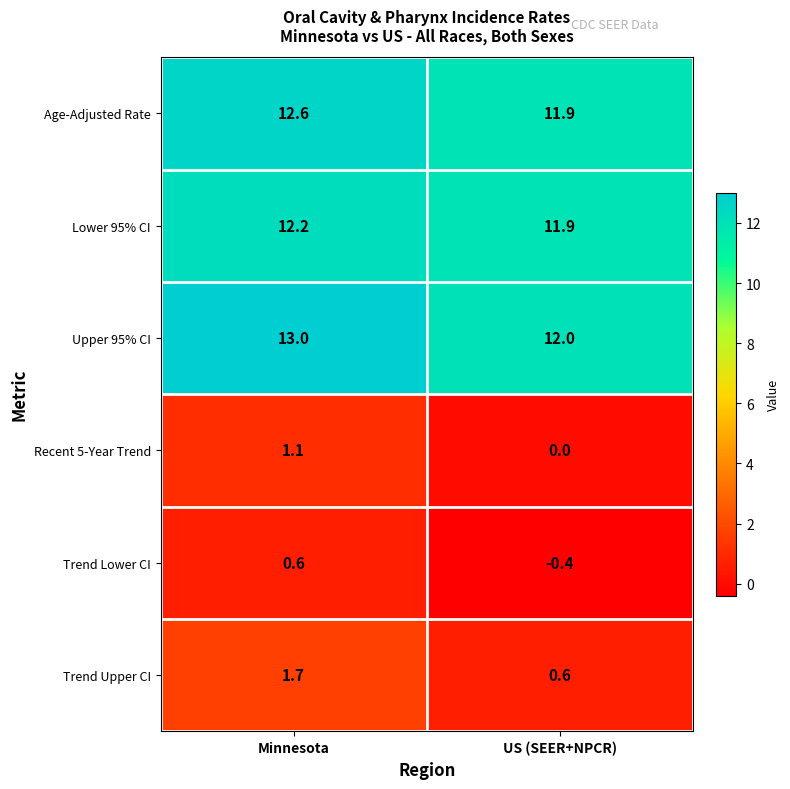

What is the greatest value displayed?

13.0